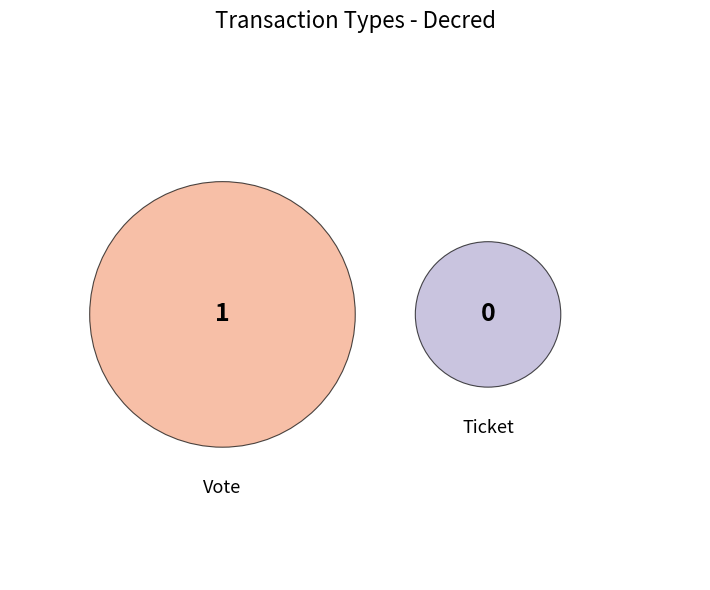

To the nearest percent, what is the average slice percentage?

50%